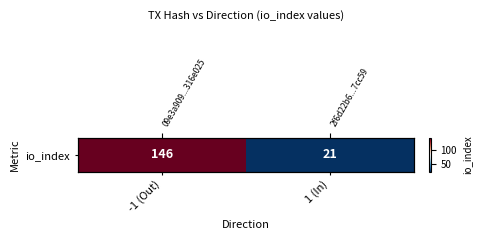

What is the sum of the values at 1 (In) and -1 (Out)?

167